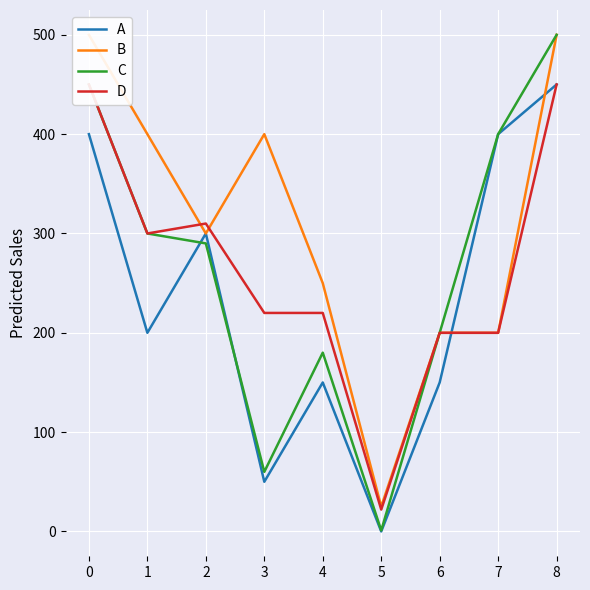

What are all the series names shown in the legend?

A, B, C, D